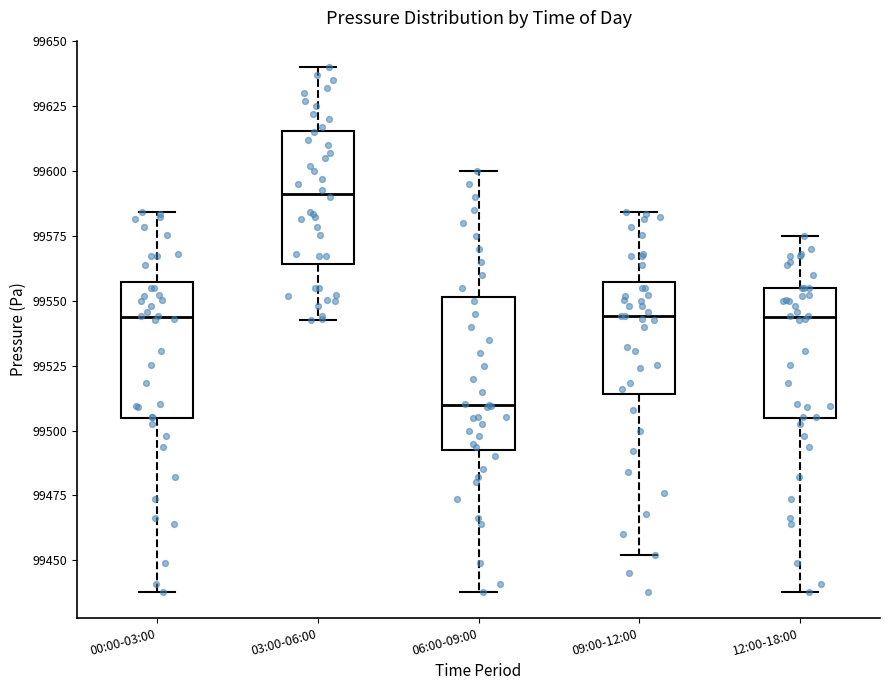

Where is the upper edge of the box for 12:00-18:00 on the y-axis? The values are not printed on the chart, so give them approximately, as read against the axis.

99555